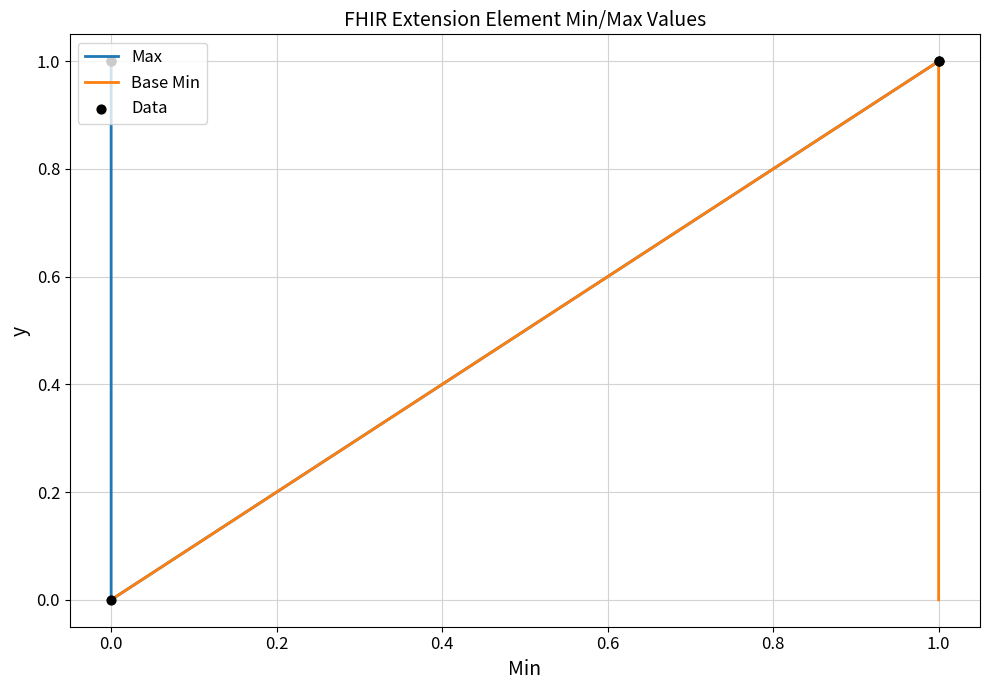

Which series has the largest total across all categories?

Max